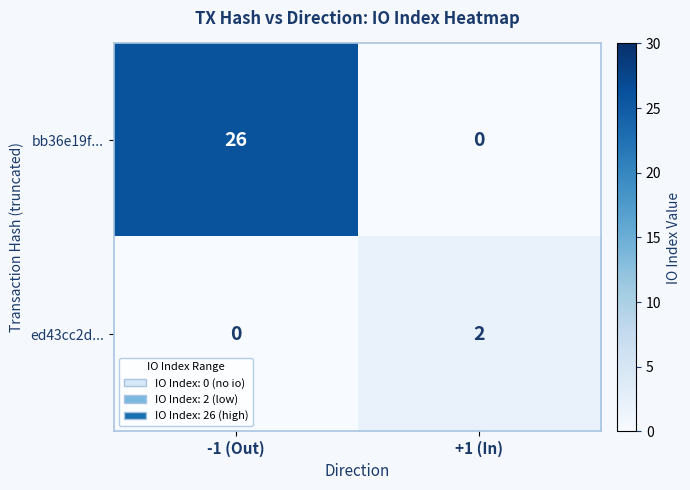

At which label does bb36e19f... reach its peak?

-1 (Out)